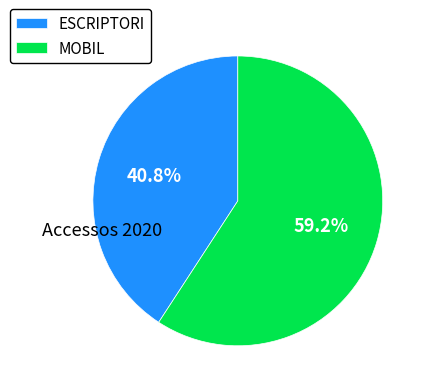

What percentage do ESCRIPTORI and MOBIL together represent?

100.0%